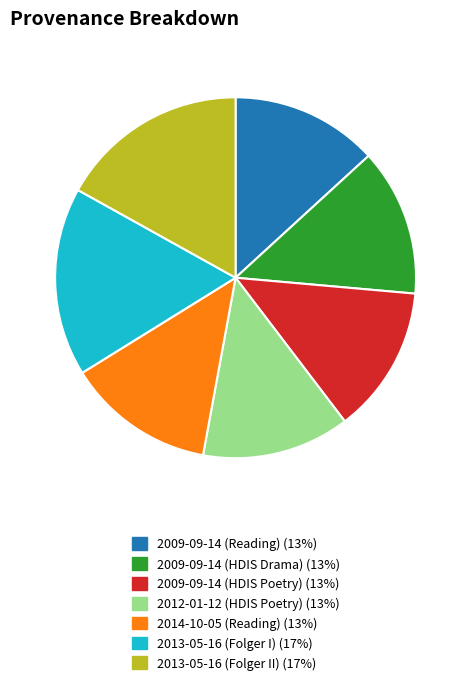

Which has a higher value, 2013-05-16 (Folger I) or 2009-09-14 (HDIS Drama)?

2013-05-16 (Folger I)